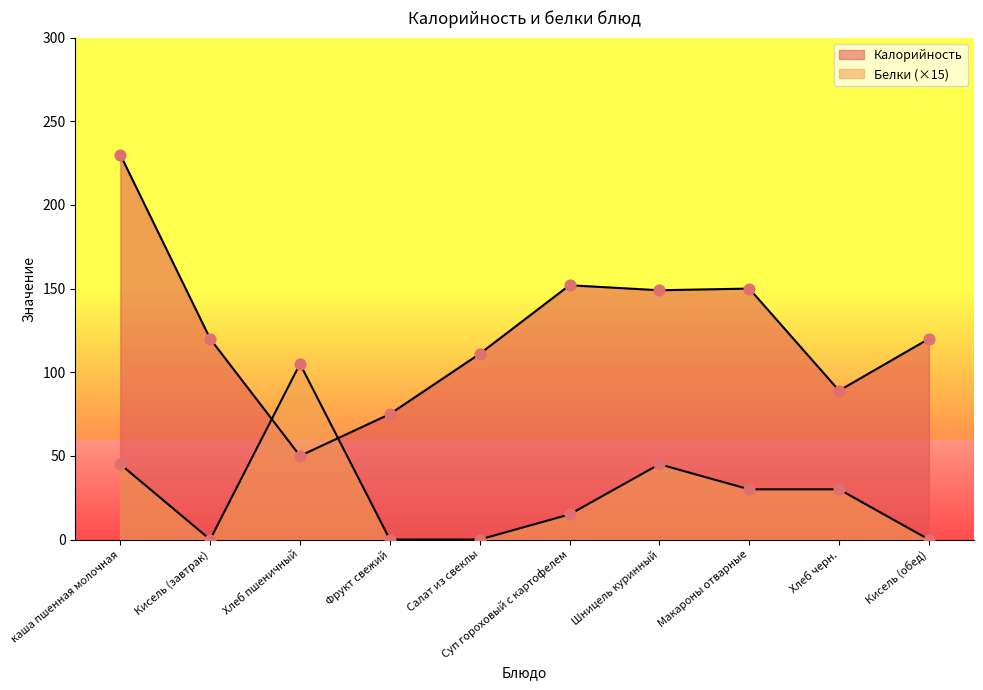

Which series has the largest Y range (max minus min)?

Калорийность